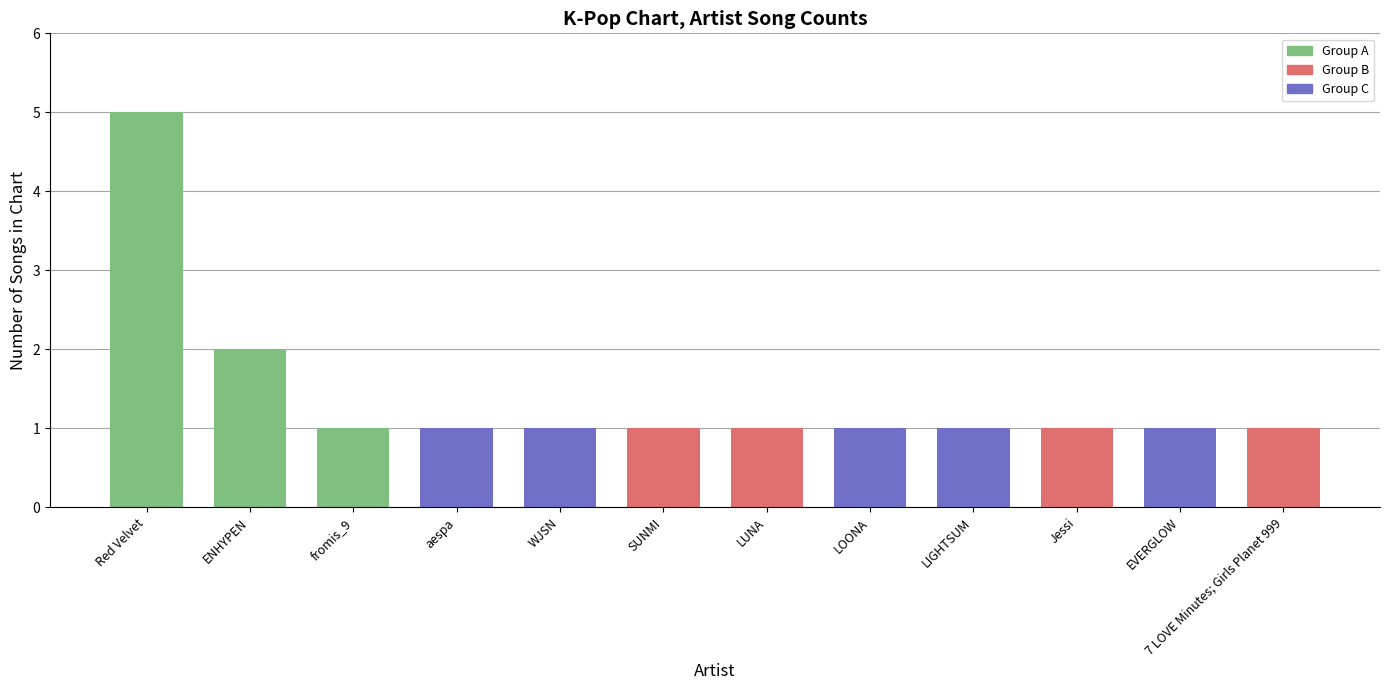

What is the value of the 11th bar from the left?

1